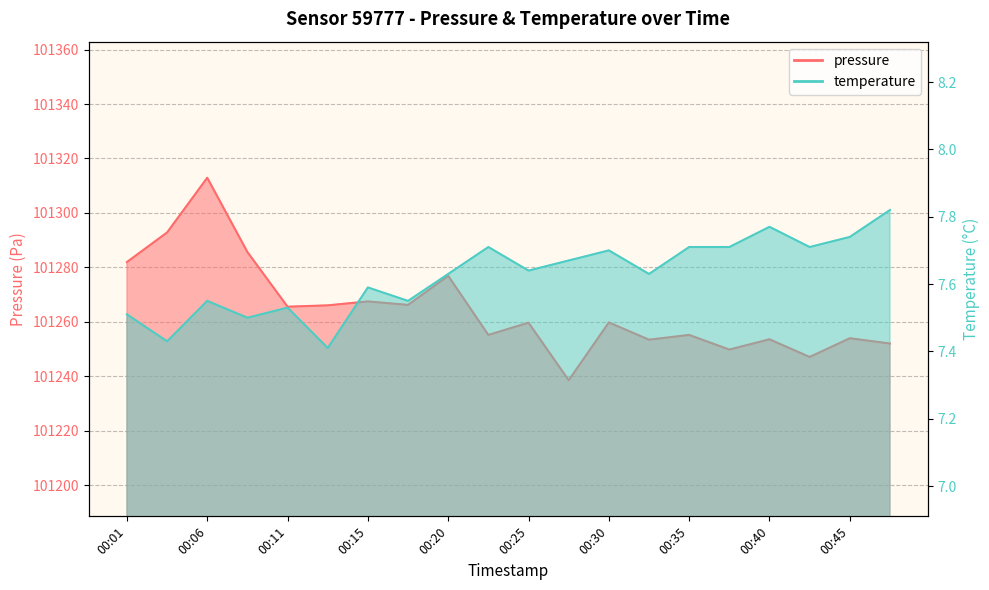

What is the difference between the maximum and minimum values in the pressure series?

74.4